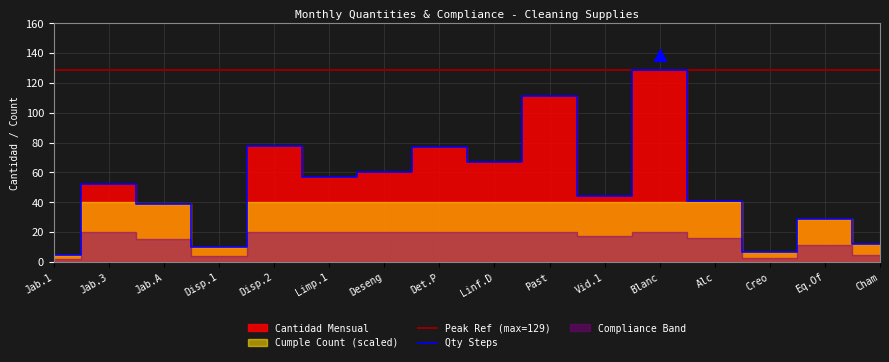

How many data points in Qty Steps are above 52?

7